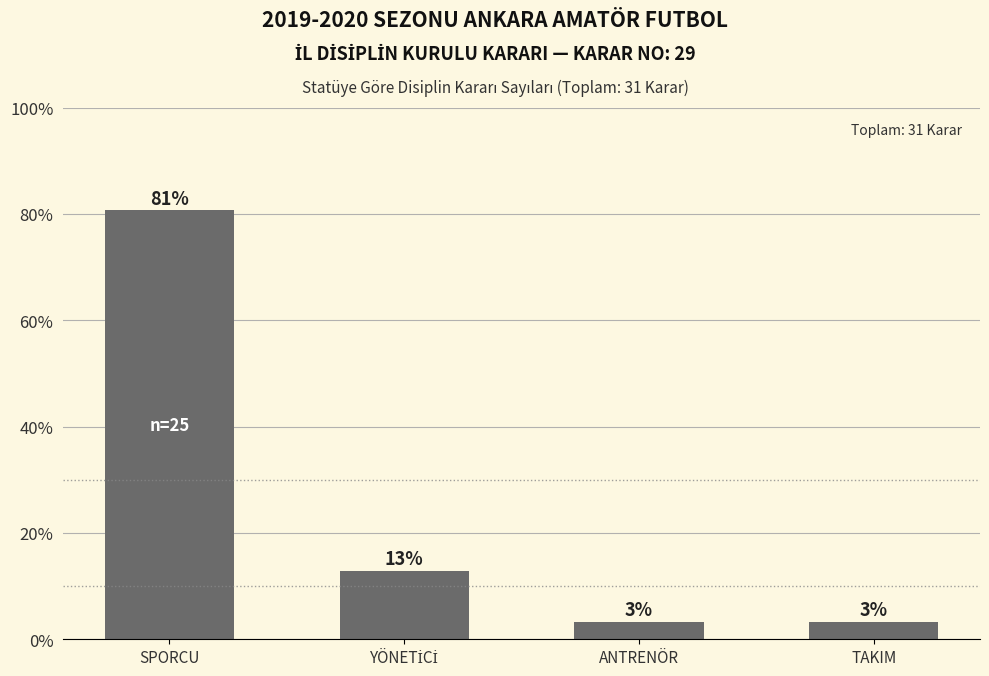

Are the bars horizontal?

No